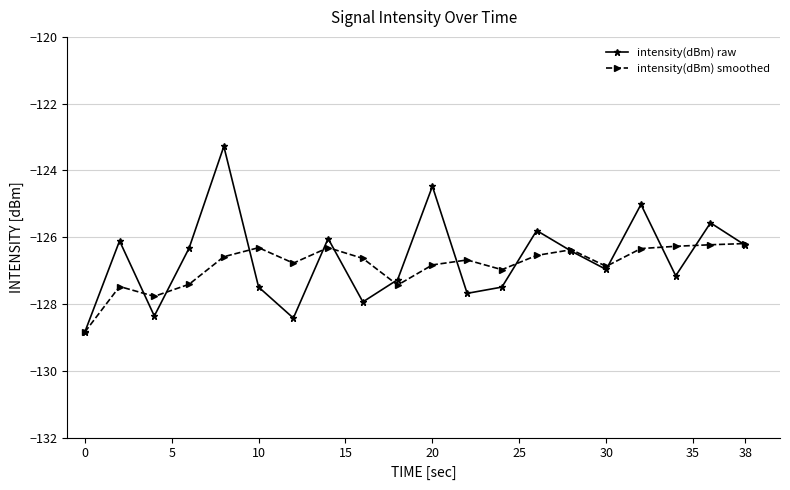

True or false: intensity(dBm) raw has more than 1 interior local peaks.

True